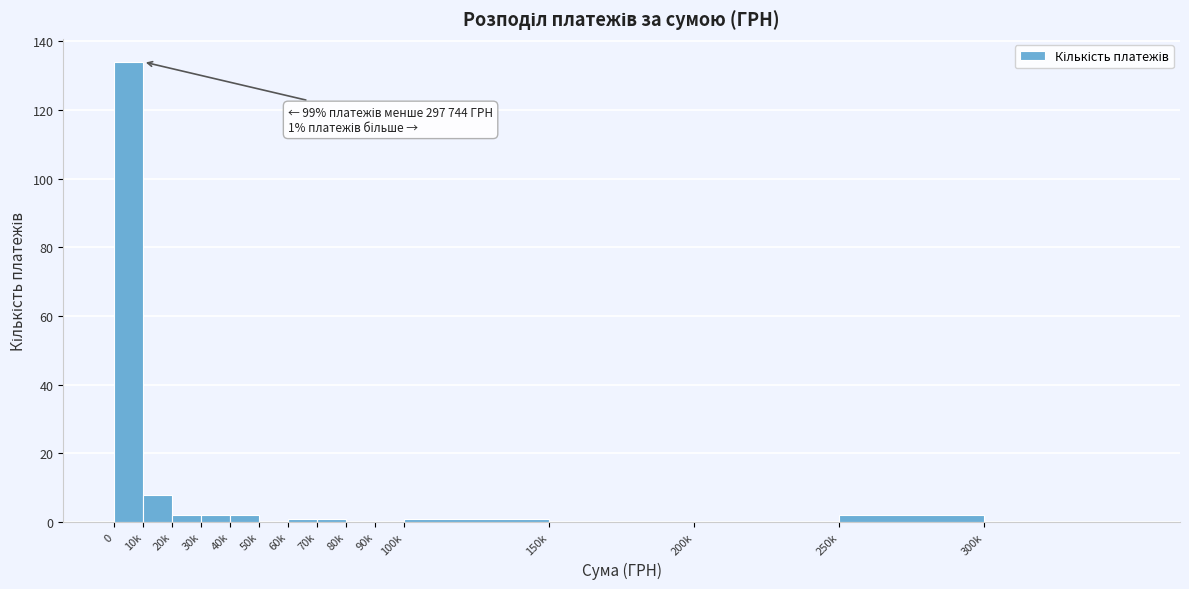

Reading left to right, list all the values displayed in this chart.

0=134	10k=8	20k=2	30k=2	40k=2	50k=0	60k=1	70k=1	80k=0	90k=0	100k=1	150k=0	200k=0	250k=2	300k=0